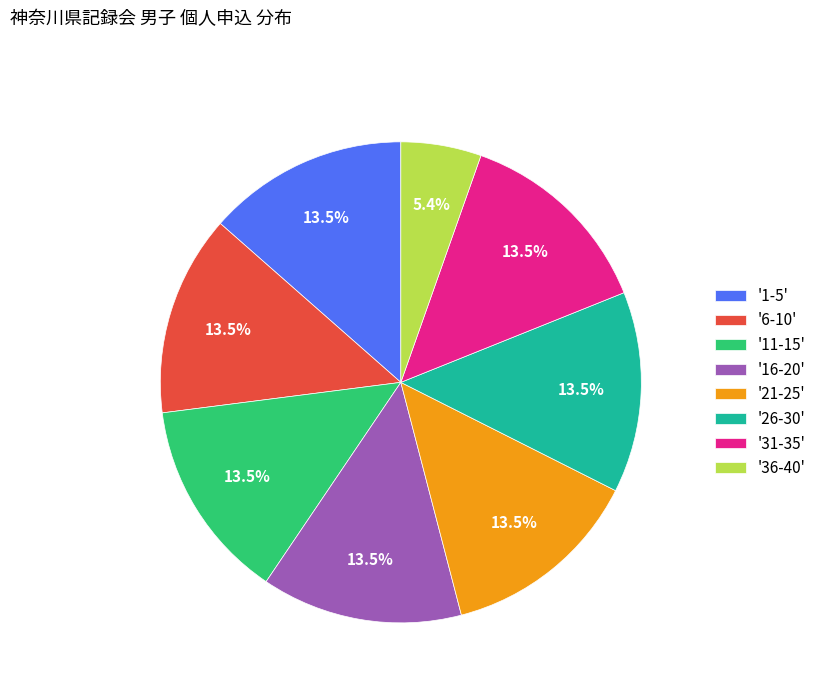

Is there a majority slice in this chart?

No